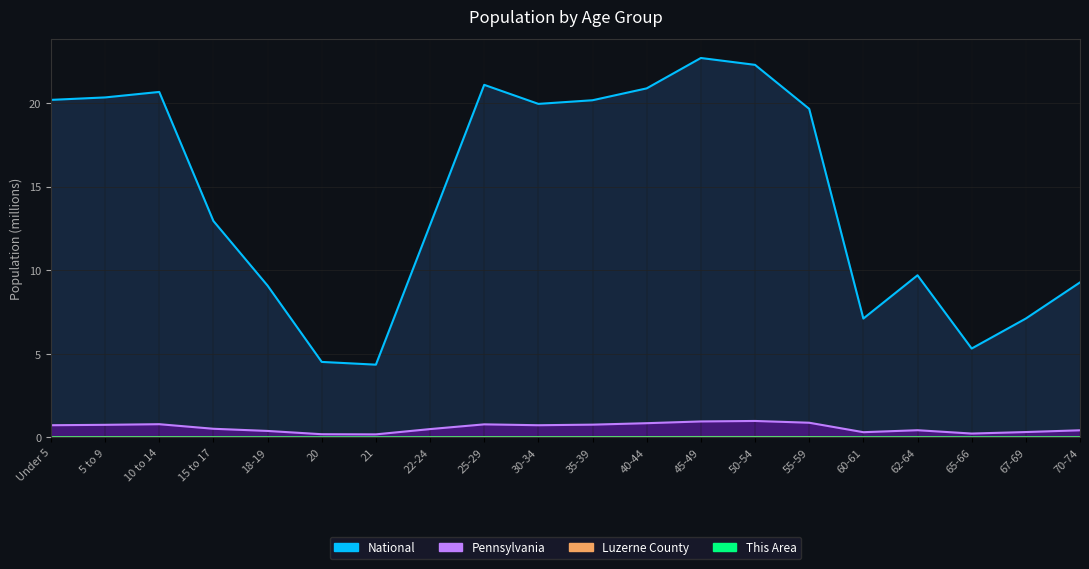

Reading left to right, transcribe all the data shown in this chart.

This Area: 0.0	0.0	0.0	0.0	0.0	0.0	0.0	0.0	0.0	0.0	0.0	0.0	0.0	0.0	0.0	0.0	0.0	0.0	0.0	0.0
Luzerne County: 0.0	0.0	0.0	0.0	0.0	0.0	0.0	0.0	0.0	0.0	0.0	0.0	0.0	0.0	0.0	0.0	0.0	0.0	0.0	0.0
Pennsylvania: 0.7	0.8	0.8	0.5	0.4	0.2	0.2	0.5	0.8	0.7	0.8	0.9	1.0	1.0	0.9	0.3	0.4	0.2	0.3	0.4
National: 20.2	20.3	20.7	13.0	9.1	4.5	4.4	12.7	21.1	20.0	20.2	20.9	22.7	22.3	19.7	7.1	9.7	5.3	7.1	9.3